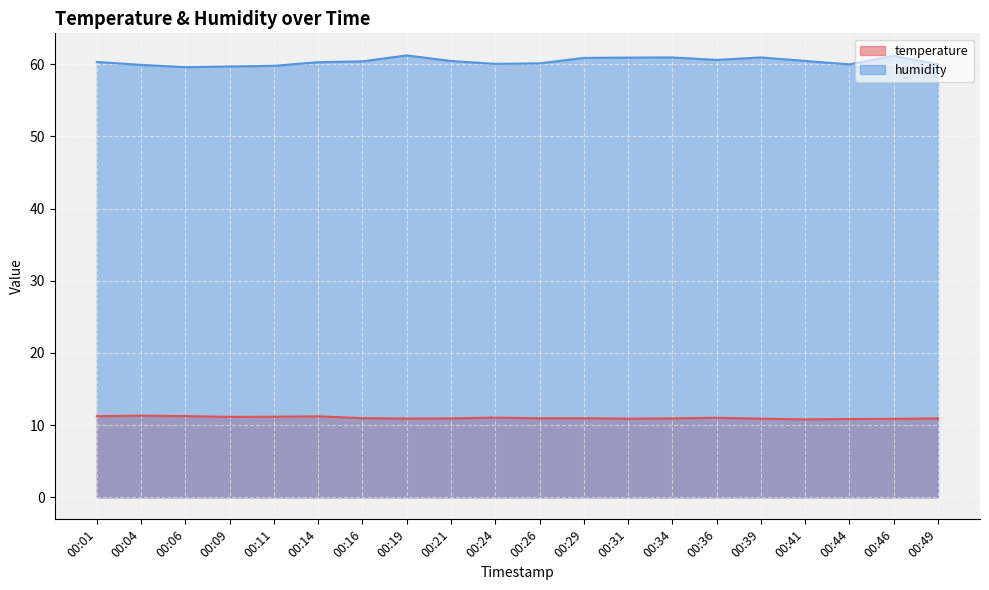

Where does the humidity series first go above 60?

00:01